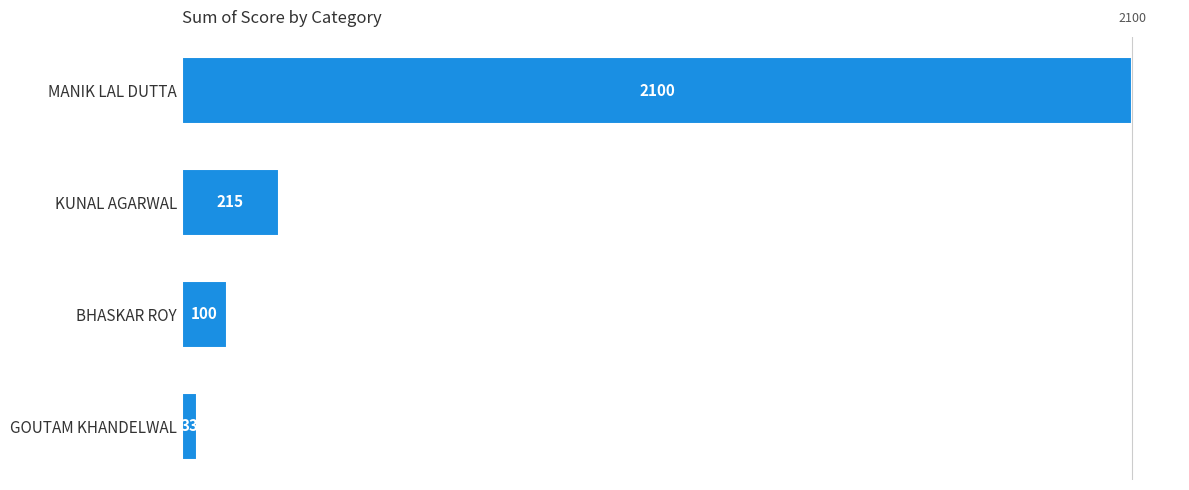

How many categories are shown in the chart?

4